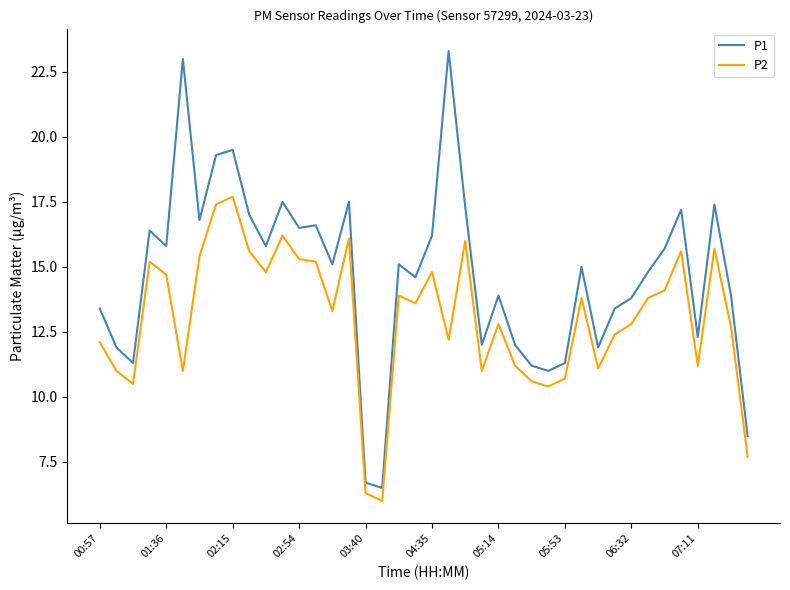

What is the maximum value for P2?

17.7